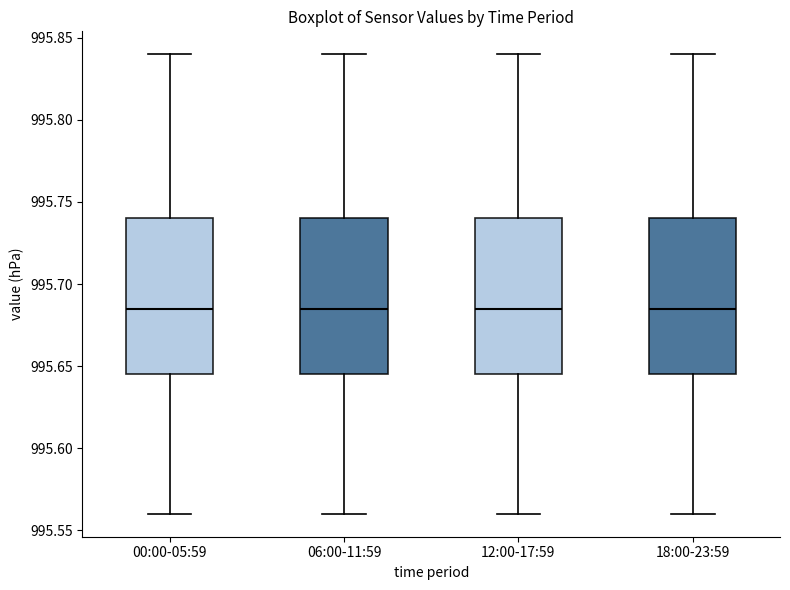

Reading left to right, read every box against the y-axis: the position of its median line, the range the box covers, and the ends of its whiskers. The values are not printed on the chart, so give them approximately, as read against the axis.

00:00-05:59: median 995.685, box 995.645 to 995.740, whiskers 995.560 to 995.840
06:00-11:59: median 995.685, box 995.645 to 995.740, whiskers 995.560 to 995.840
12:00-17:59: median 995.685, box 995.645 to 995.740, whiskers 995.560 to 995.840
18:00-23:59: median 995.685, box 995.645 to 995.740, whiskers 995.560 to 995.840